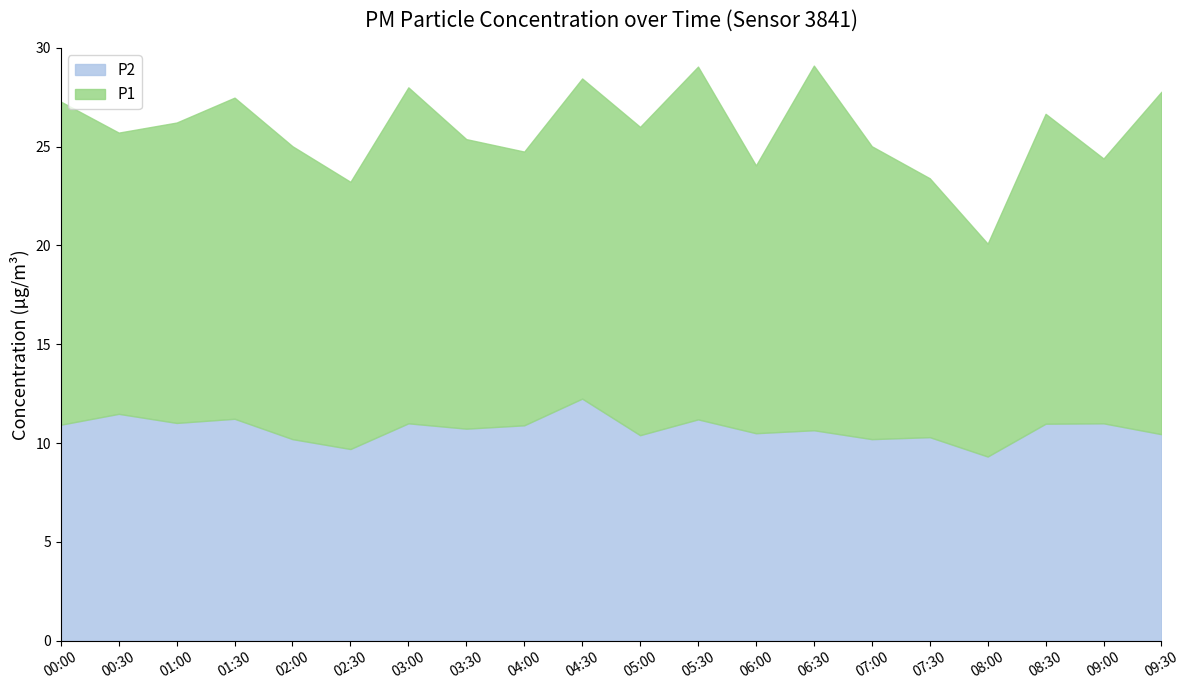

Reading left to right, extract all data points from this chart.

P1: 00:00=16.4	00:30=14.2	01:00=15.2	01:30=16.2	02:00=14.8	02:30=13.5	03:00=17.0	03:30=14.7	04:00=13.8	04:30=16.2	05:00=15.6	05:30=17.9	06:00=13.6	06:30=18.4	07:00=14.8	07:30=13.1	08:00=10.8	08:30=15.7	09:00=13.4	09:30=17.3
P2: 00:00=10.9	00:30=11.5	01:00=11.0	01:30=11.2	02:00=10.2	02:30=9.7	03:00=11.0	03:30=10.7	04:00=10.9	04:30=12.2	05:00=10.4	05:30=11.2	06:00=10.5	06:30=10.7	07:00=10.2	07:30=10.3	08:00=9.3	08:30=11.0	09:00=11.0	09:30=10.4